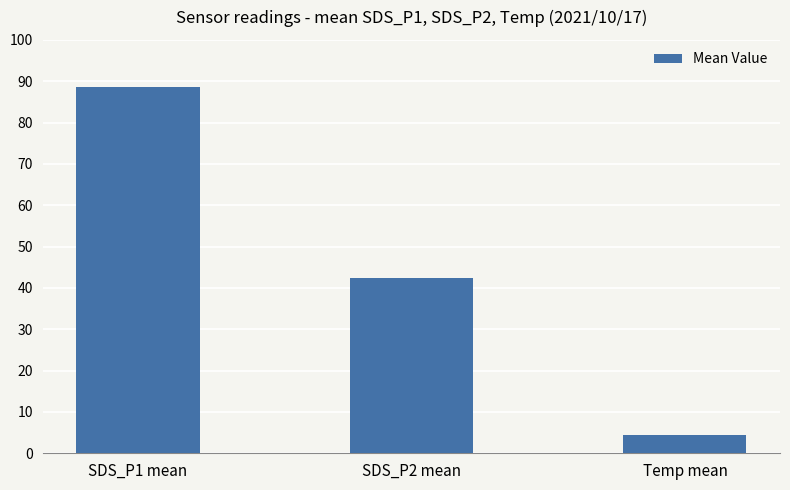

Reading right to left, extract all data points from this chart.

4.5	42.5	88.6